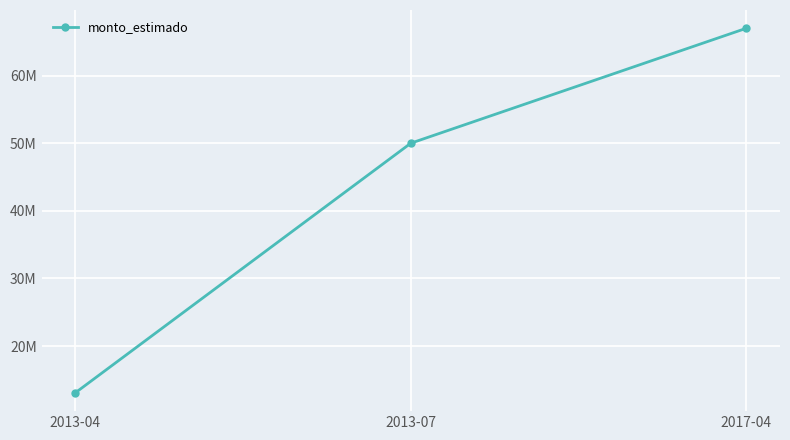

What is the minimum value shown in the chart?

13080000